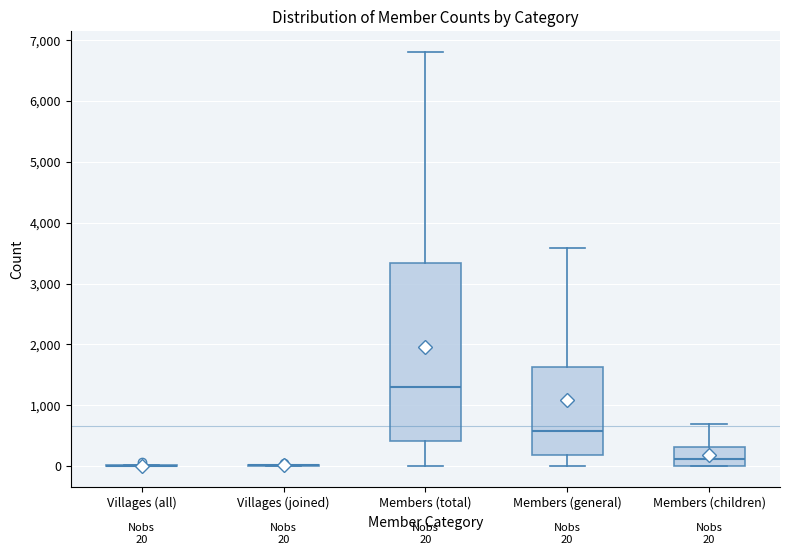

Comparing the boxes themselves (not the whiskers), which one is the tallest?

Members (total)